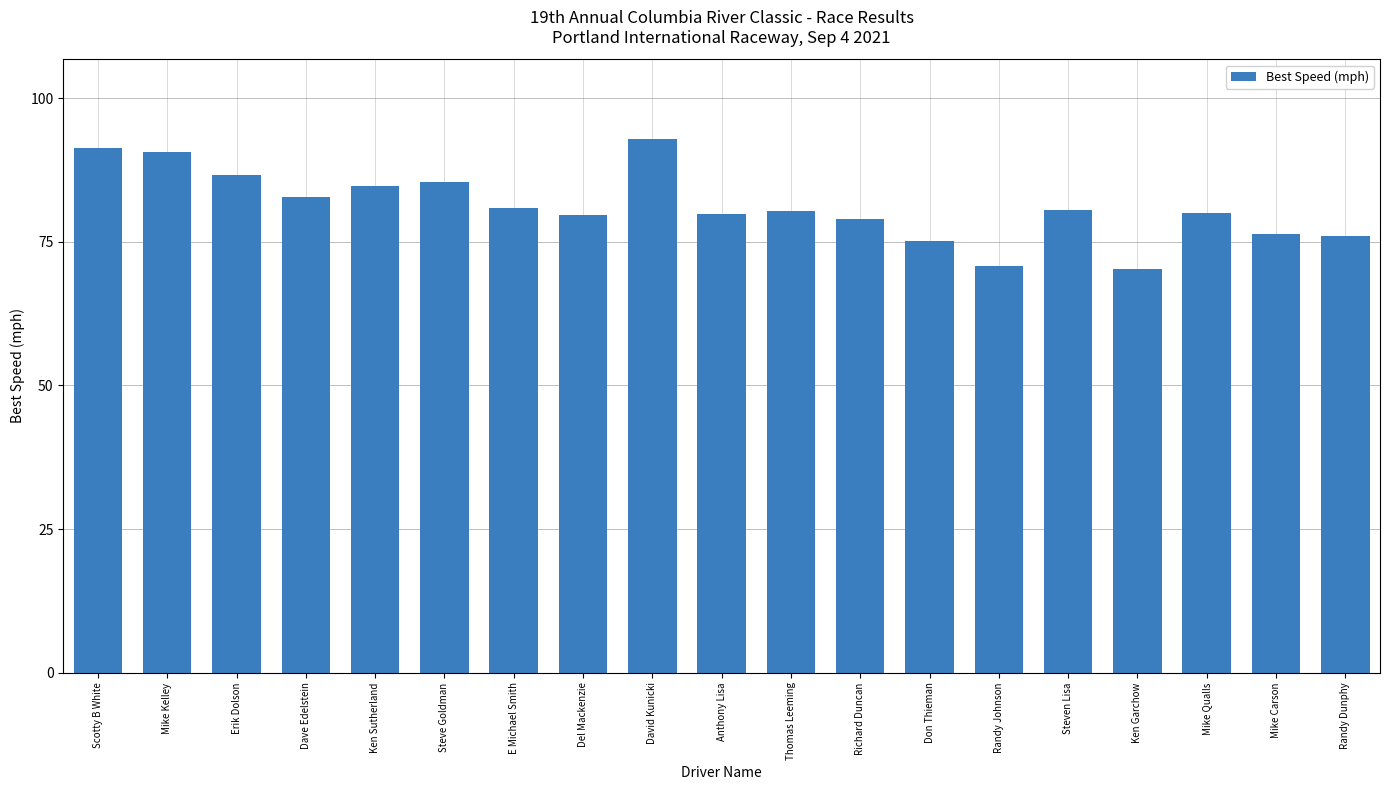

What is the average value?

81.2